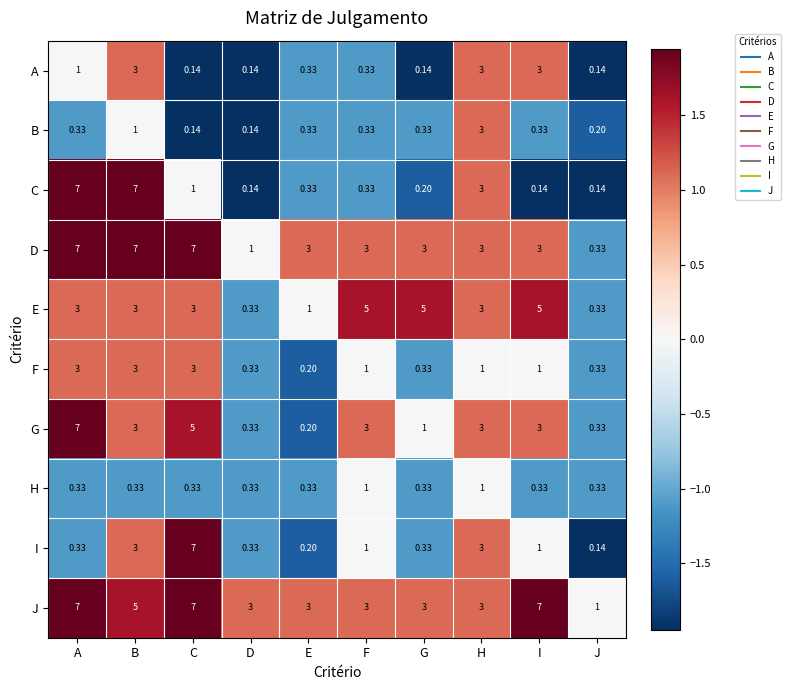

How many data points does each series have?

10